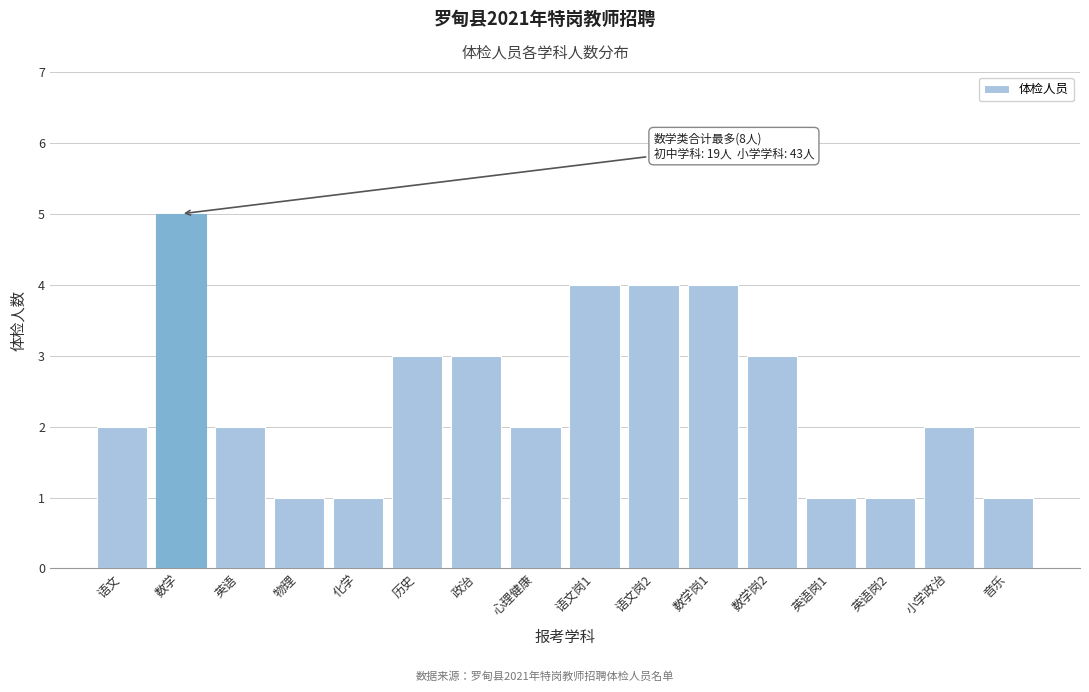

Reading left to right, what are all the values shown in this chart?

语文=2	数学=5	英语=2	物理=1	化学=1	历史=3	政治=3	心理健康=2	语文岗1=4	语文岗2=4	数学岗1=4	数学岗2=3	英语岗1=1	英语岗2=1	小学政治=2	音乐=1